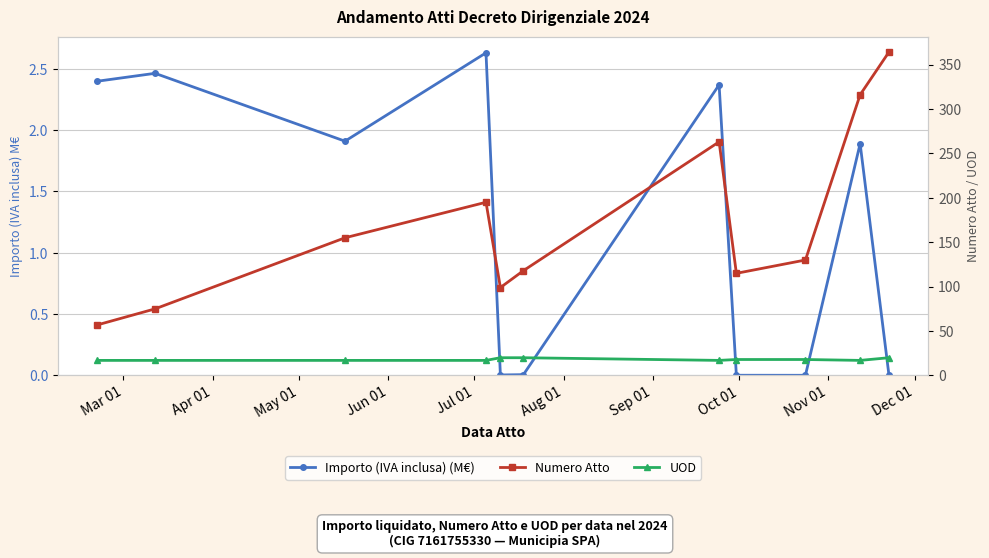

True or false: UOD has more than 1 points higher than both neighbors.

False